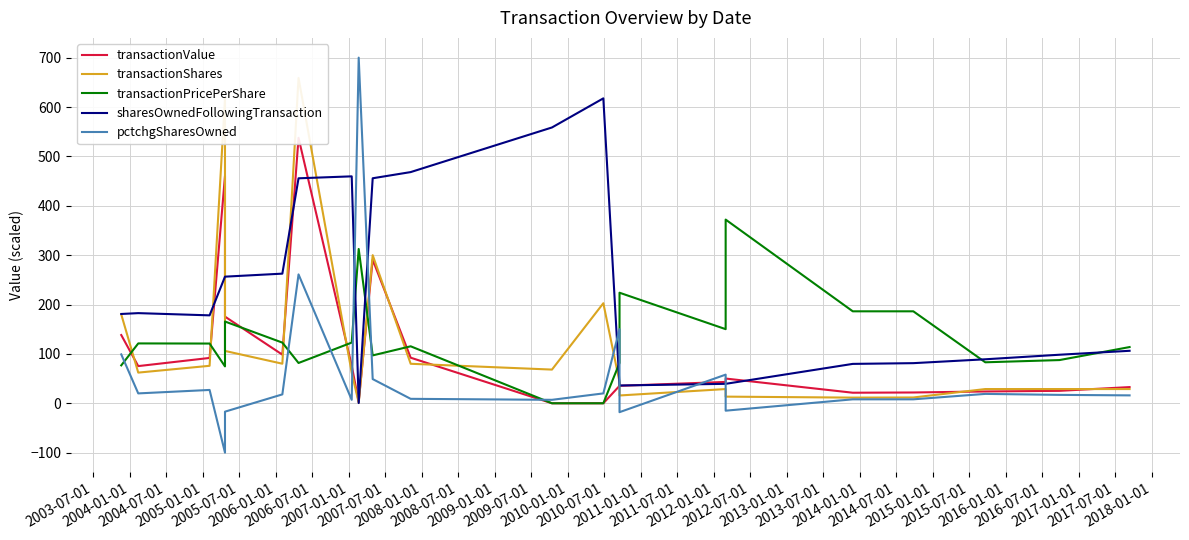

Which series has the largest total across all categories?

sharesOwnedFollowingTransaction